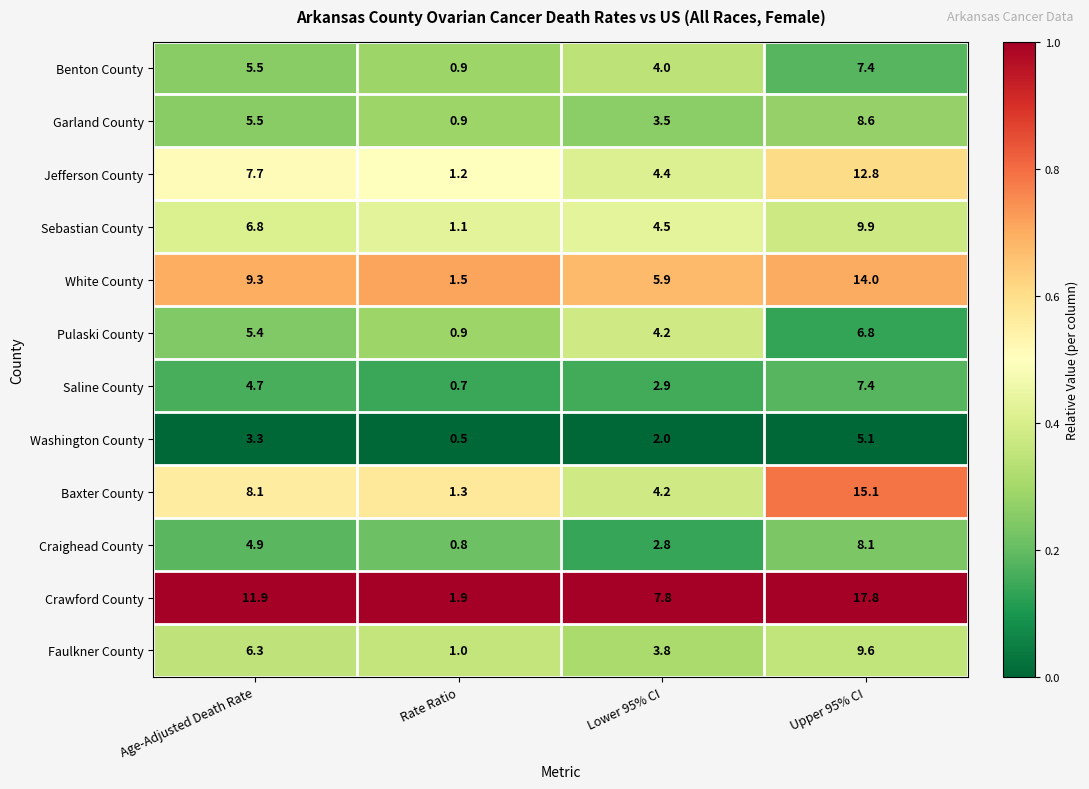

Rank the categories by Faulkner County value from lowest to highest.

Rate Ratio, Lower 95% CI, Age-Adjusted Death Rate, Upper 95% CI